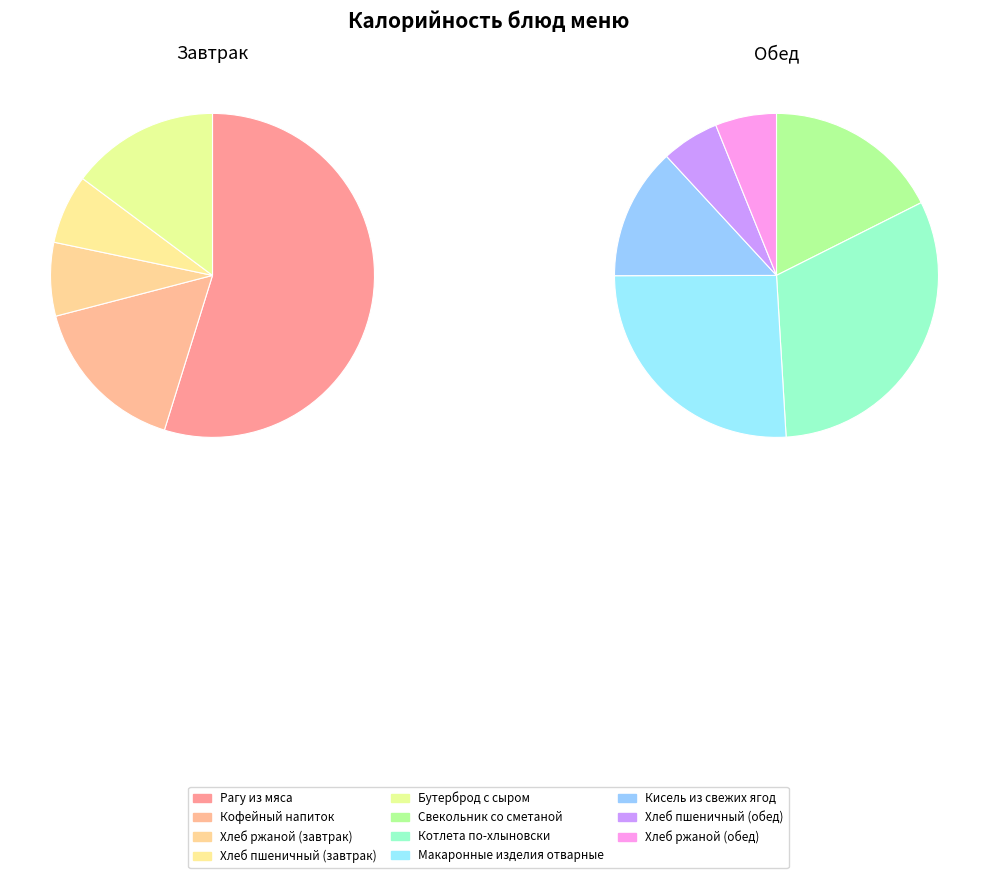

Which has a higher value, Рагу из мяса or Макаронные изделия отварные?

Рагу из мяса